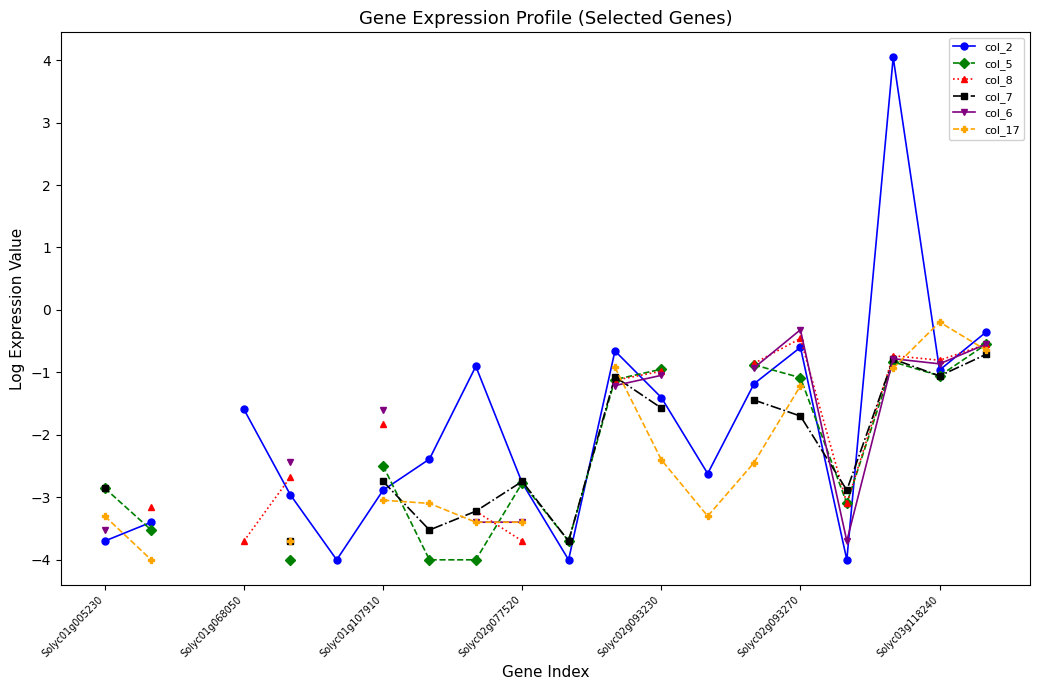

At which category is the sum across all series the highest?

17